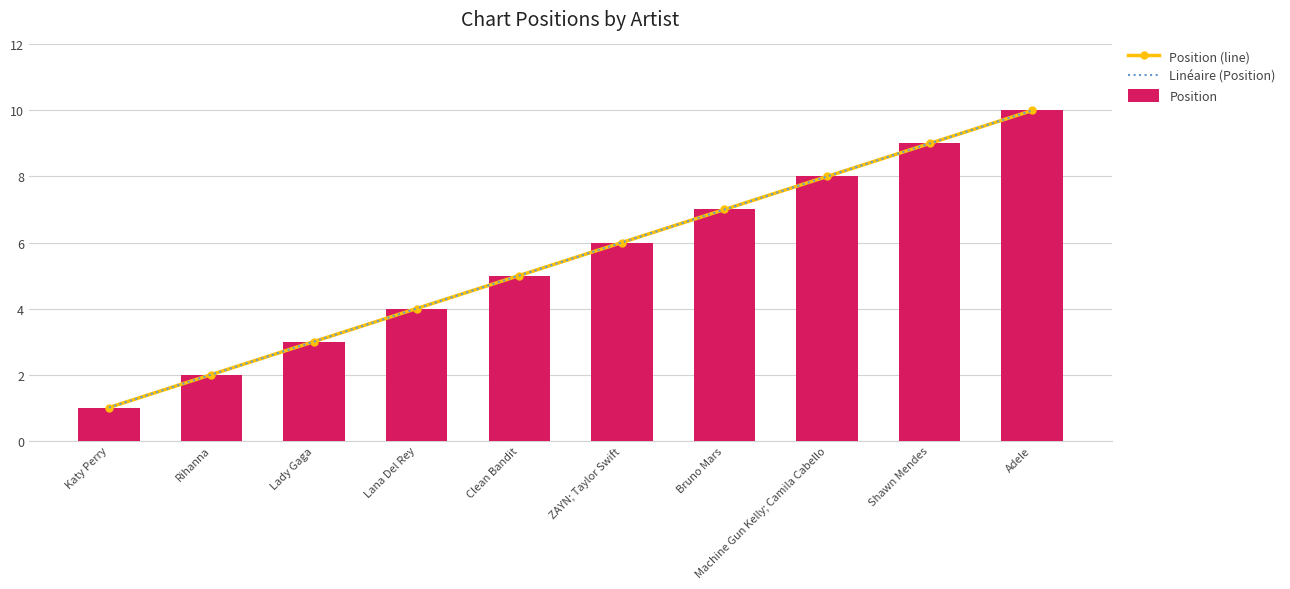

At Machine Gun Kelly; Camila Cabello, list the series in order from smallest to largest.

Linéaire (Position), Position (line), Position